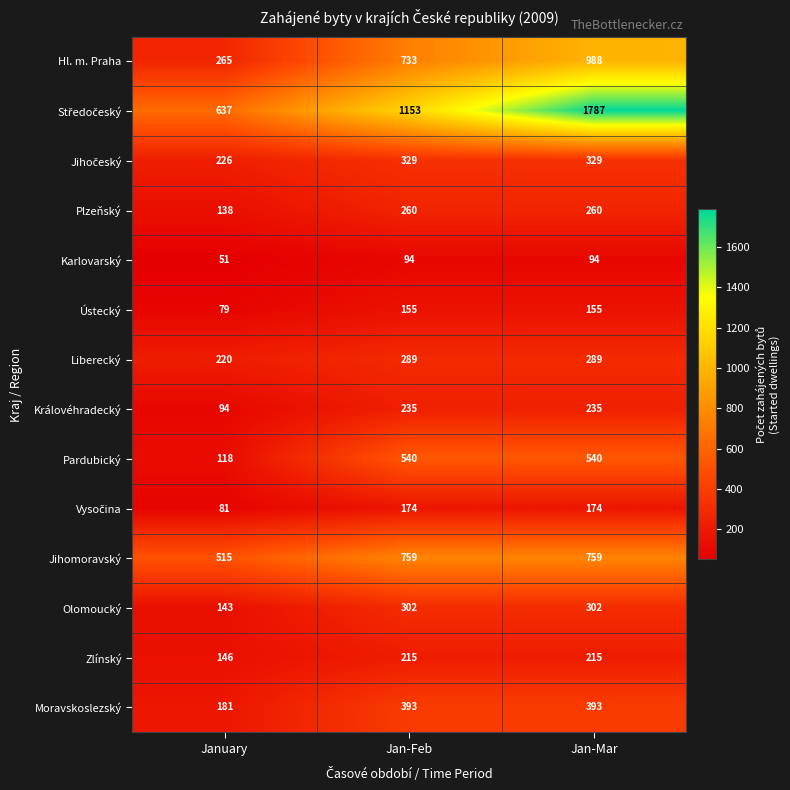

Count the Pardubický values in the range 118 to 540.

3